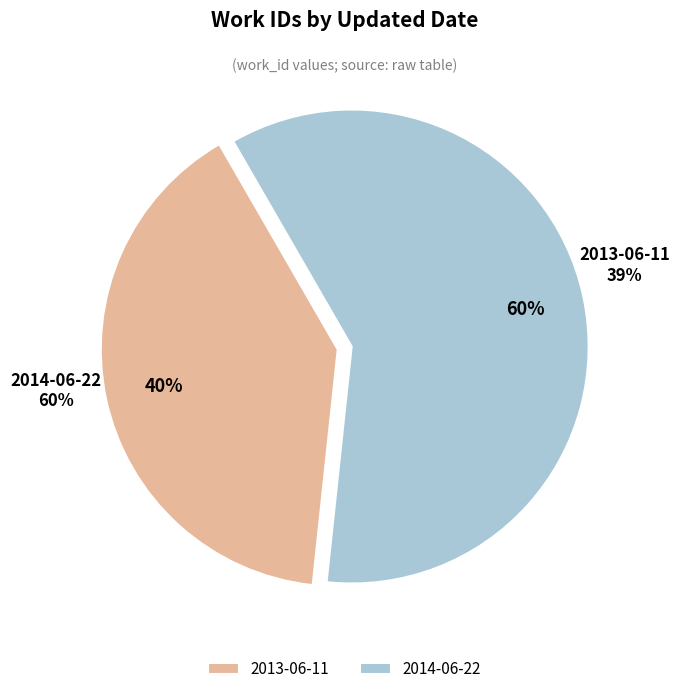

To the nearest percent, what percentage of the pie is 2013-06-11?

40%